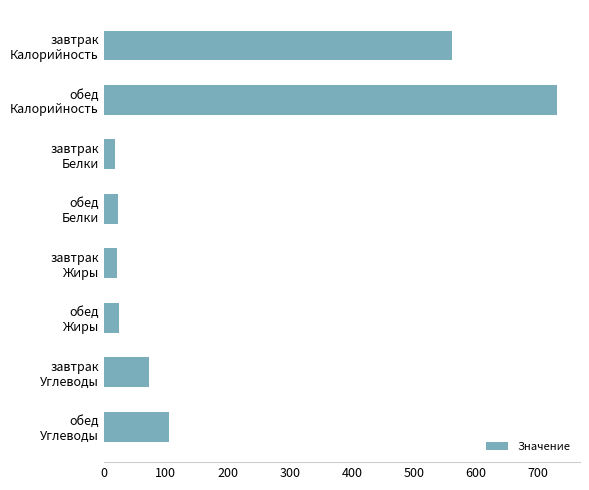

What is the difference between the maximum and minimum values?

712.3